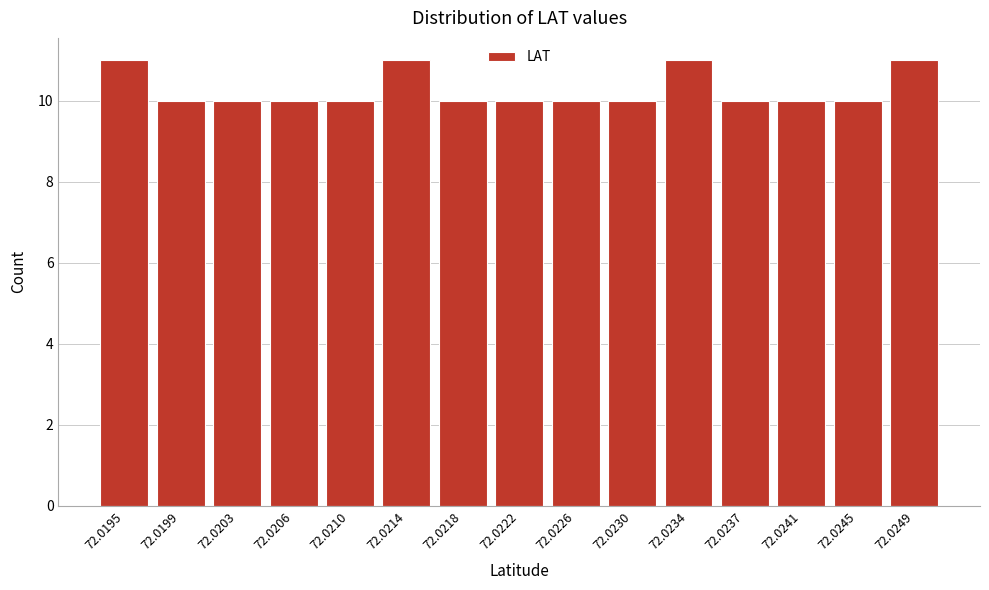

Reading left to right, what are all the values shown in this chart?

11	10	10	10	10	11	10	10	10	10	11	10	10	10	11